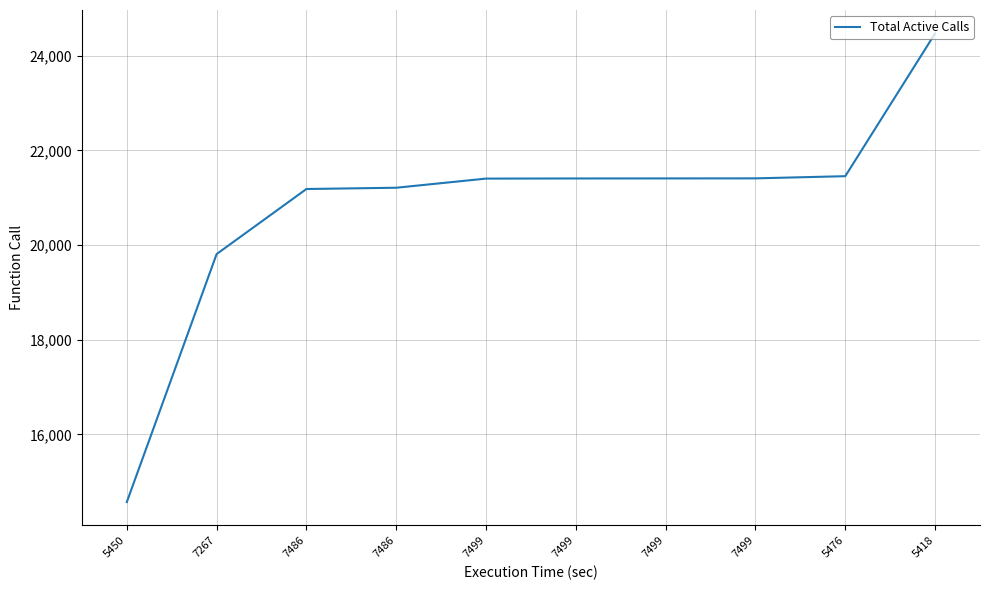

What is the label of the 3rd point from the left?

7486